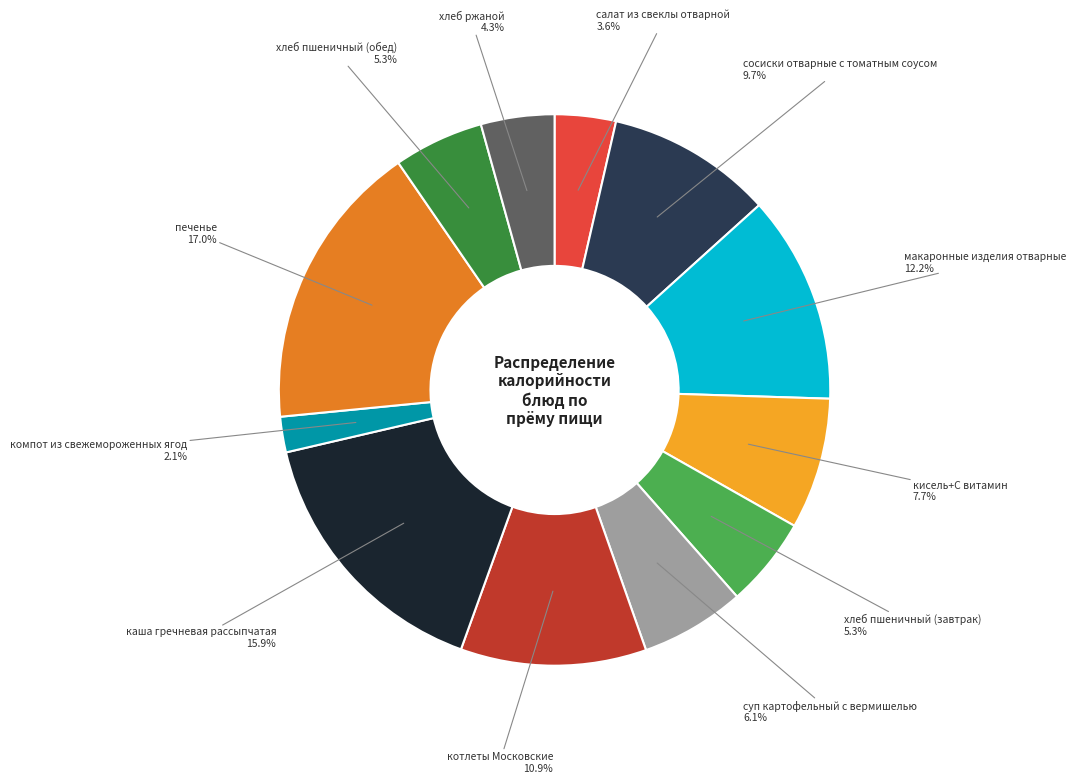

To the nearest percent, what is the difference between the largest and smallest slice percentages?

15%